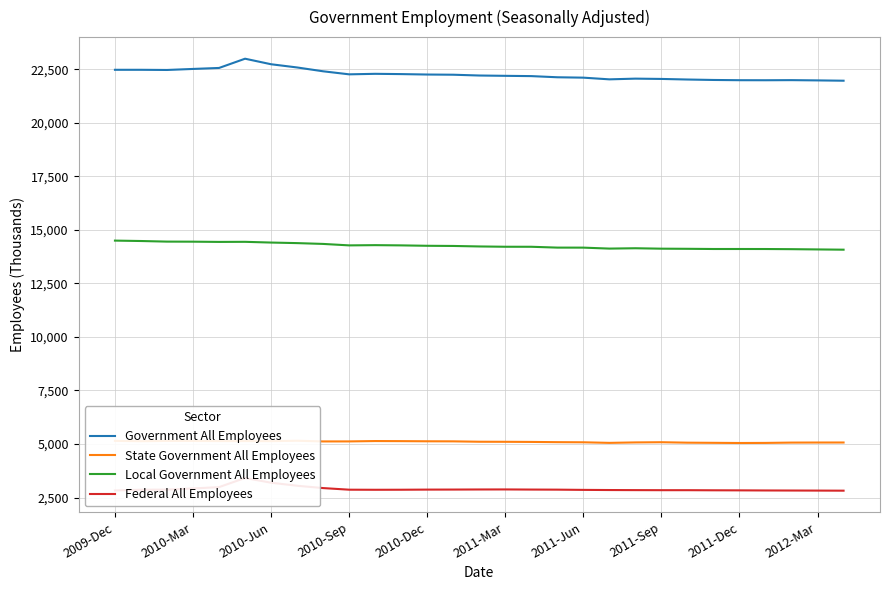

What position from the left is 25?

26